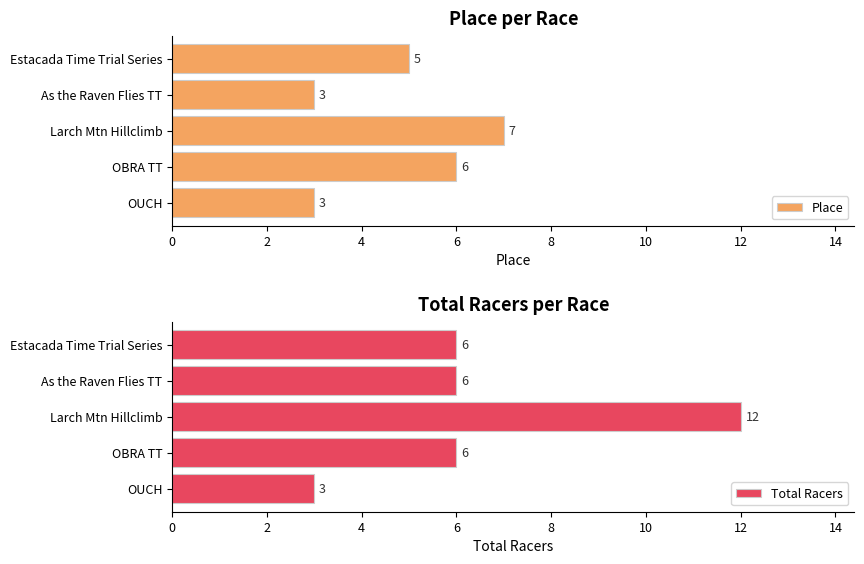

Which series has the largest total across all categories?

Total Racers